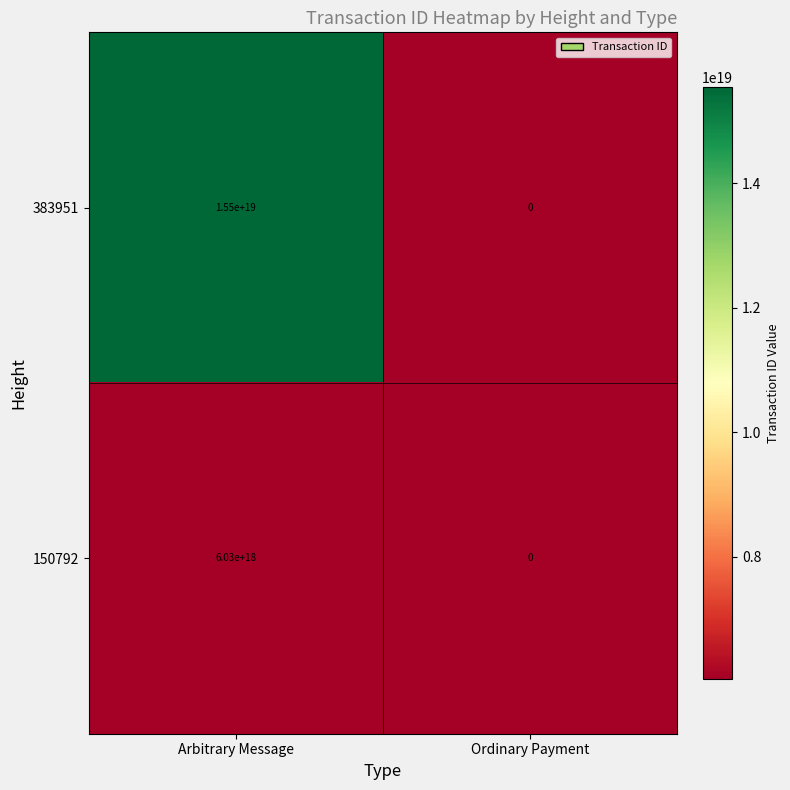

Which category has the lowest value in the 383951 series?

Ordinary Payment